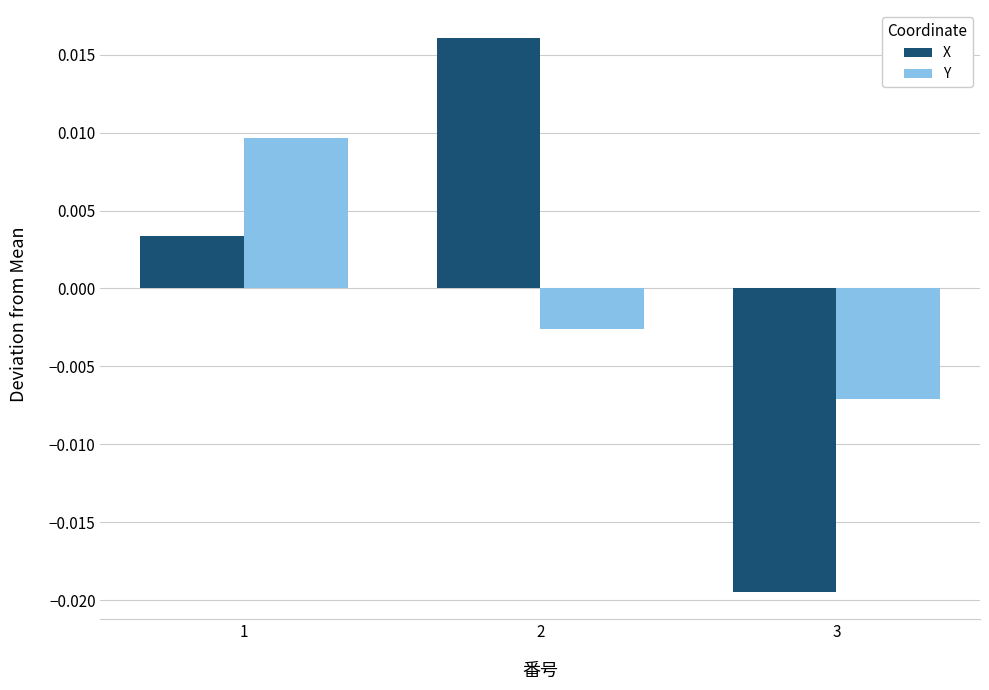

What are all the series names shown in the legend?

X, Y